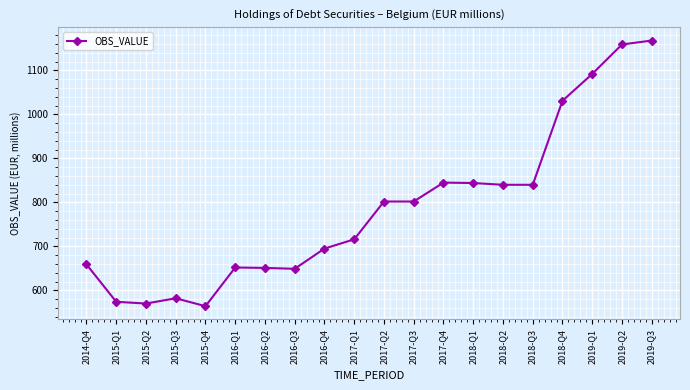

Approximately how many times larger is the value at 2019-Q2 compared to 2015-Q2?

2.0